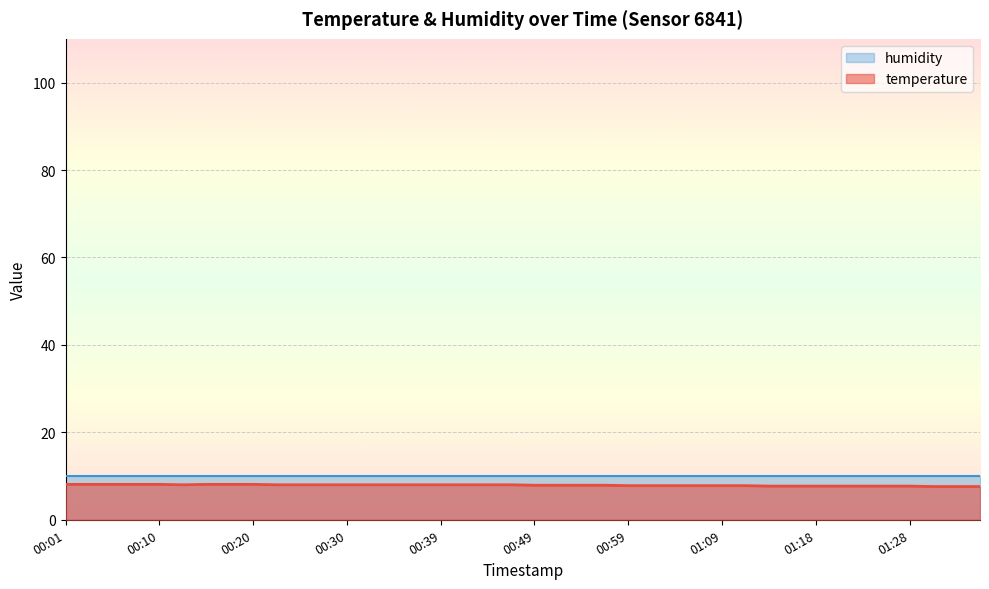

Reading left to right, what are all the values shown in this chart?

8.1	8.1	8.1	8.1	8.1	8.0	8.1	8.1	8.1	8.0	8.0	8.0	8.0	8.0	8.0	8.0	8.0	8.0	8.0	8.0	7.9	7.9	7.9	7.9	7.8	7.8	7.8	7.8	7.8	7.8	7.7	7.7	7.7	7.7	7.7	7.7	7.7	7.6	7.6	7.6